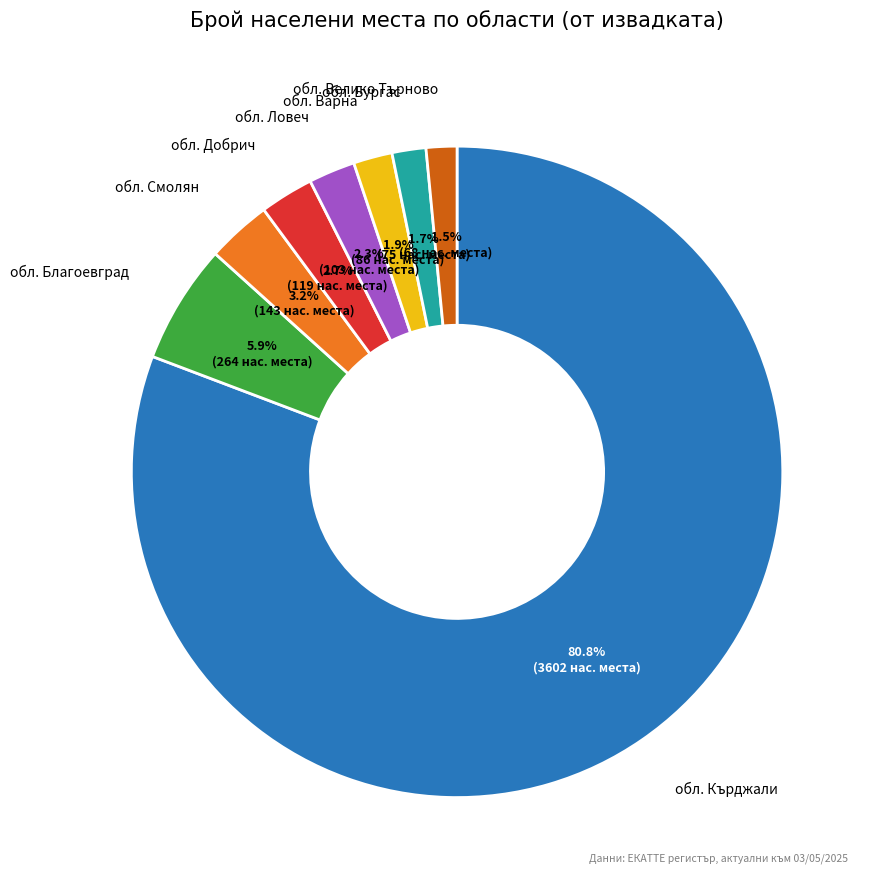

What is the largest slice in the pie chart?

обл. Кърджали